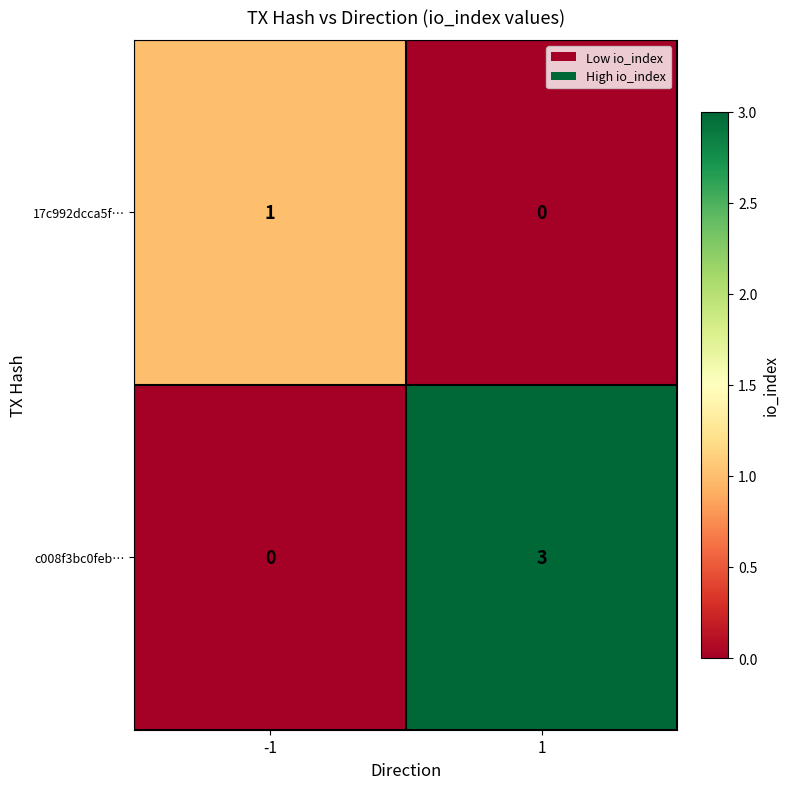

Rank the series by their average value, from highest to lowest.

c008f3bc0feb…, 17c992dcca5f…